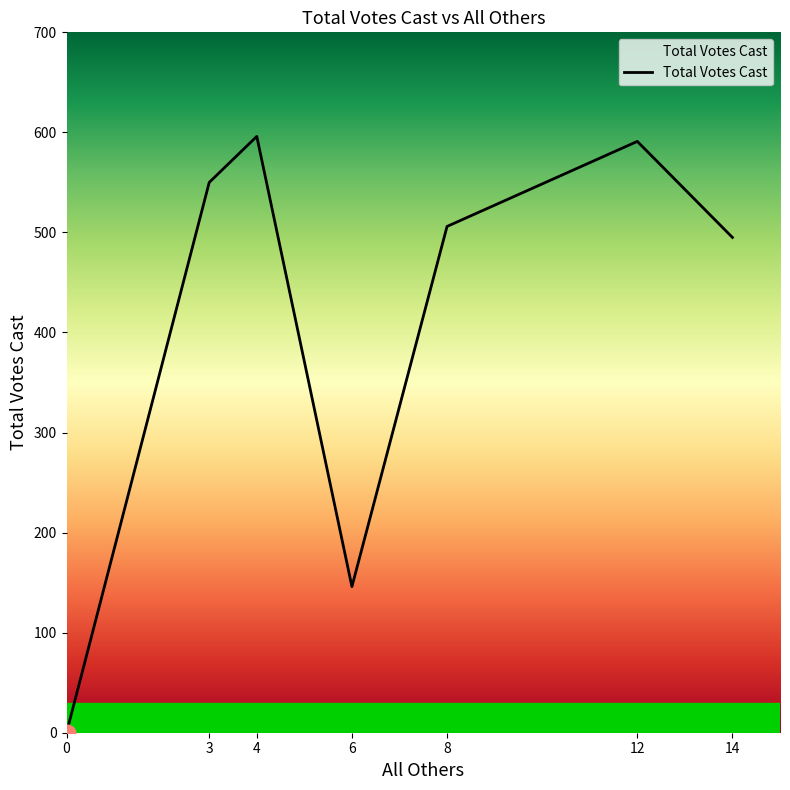

How many interior local peaks (higher than both neighbors) does the data have?

2